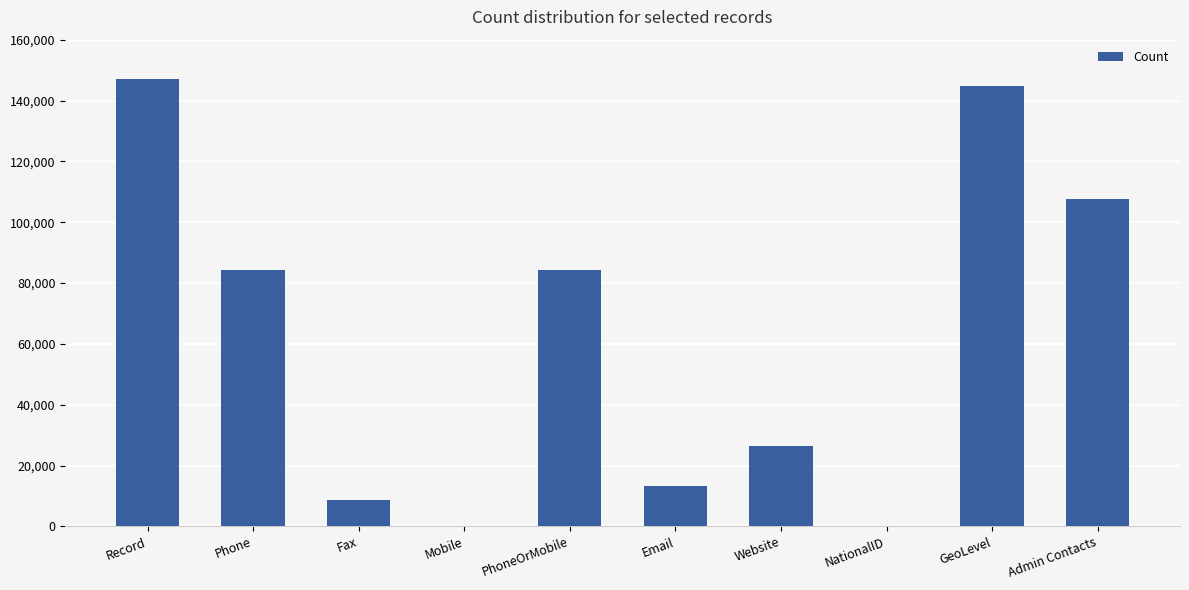

The chart shows a value of 107487 at Admin Contacts. True or false?

True